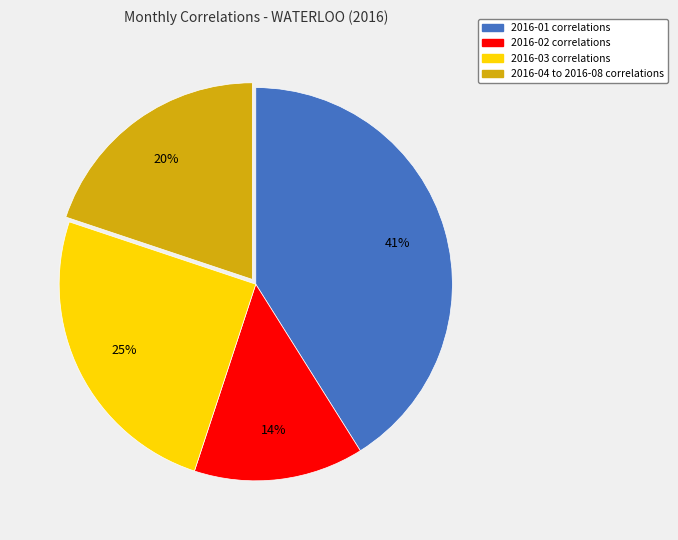

Is there any slice that represents more than half of the pie?

No